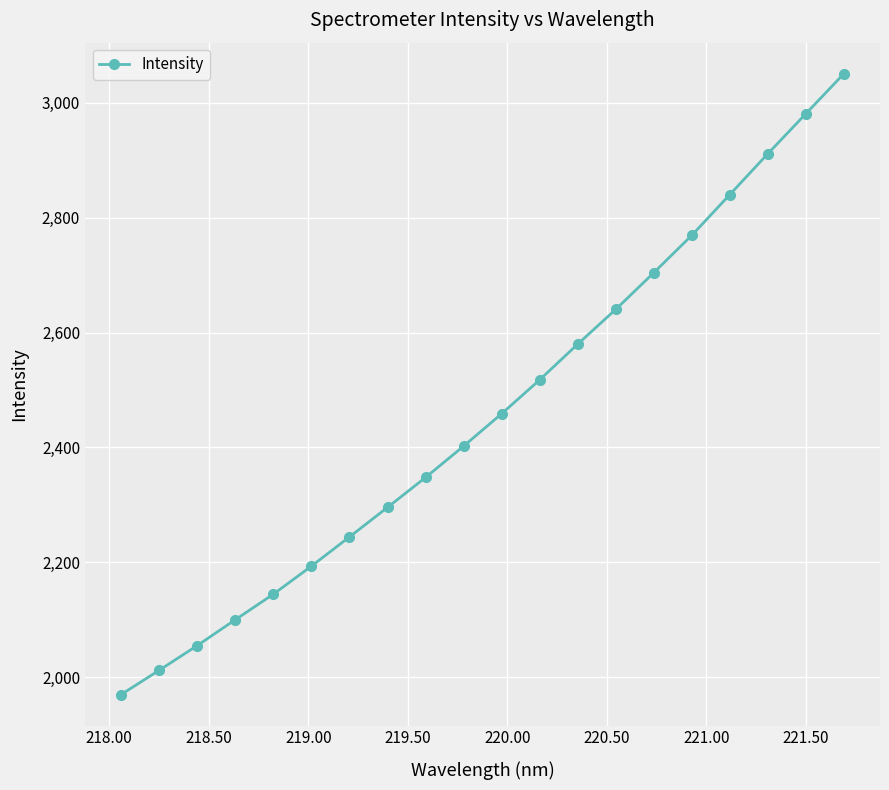

How many data points are less than 2458?

10